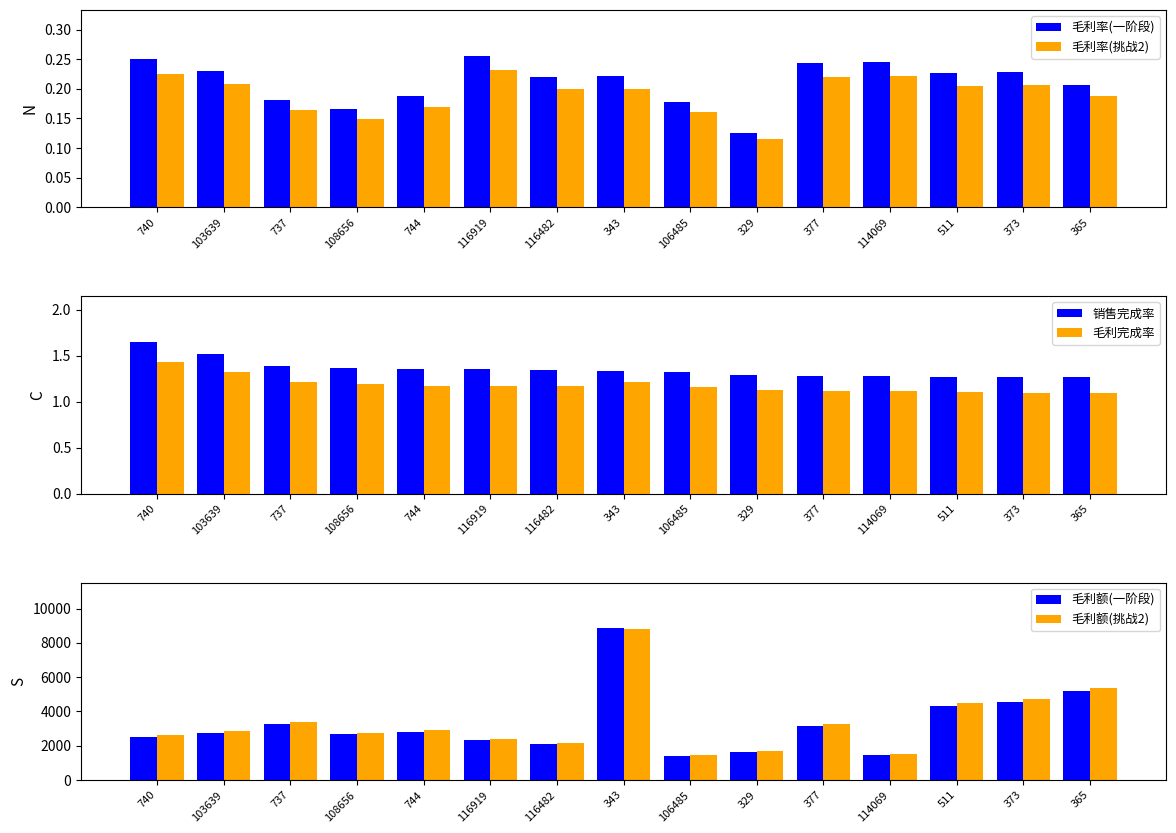

What value does the 毛利额(挑战2) series have at 373?

4746.6